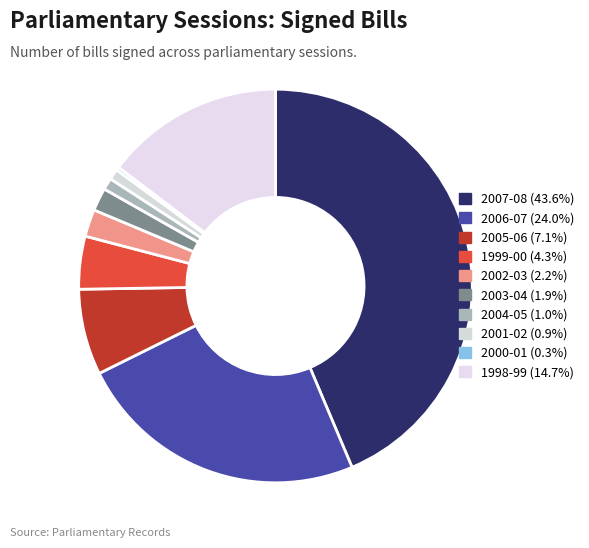

The 2002-03 slice represents 2% of the pie. True or false?

True